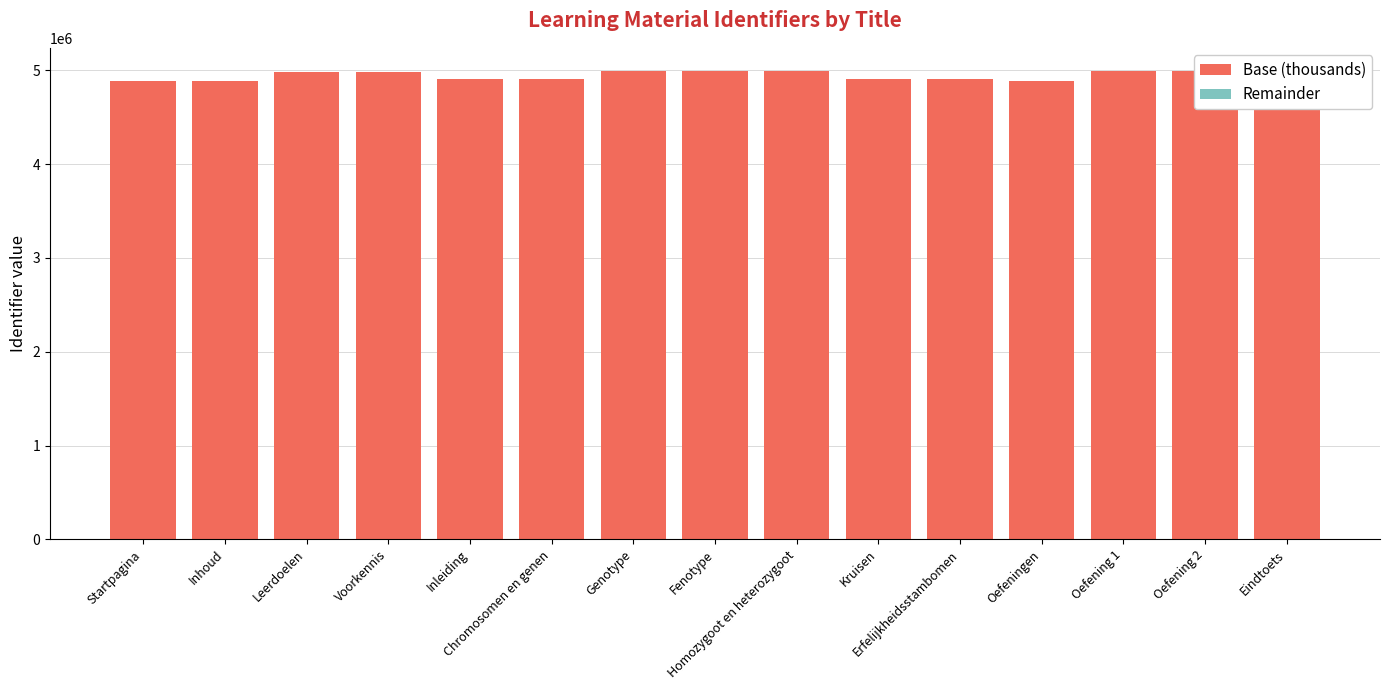

Reading left to right, list all the values displayed in this chart.

Base (thousands): 4887000	4887000	4987000	4987000	4907000	4907000	4988000	4989000	4989000	4907000	4907000	4887000	4990000	4990000	4887000
Remainder: 977	984	768	769	802	799	560	27	44	803	807	985	632	720	987